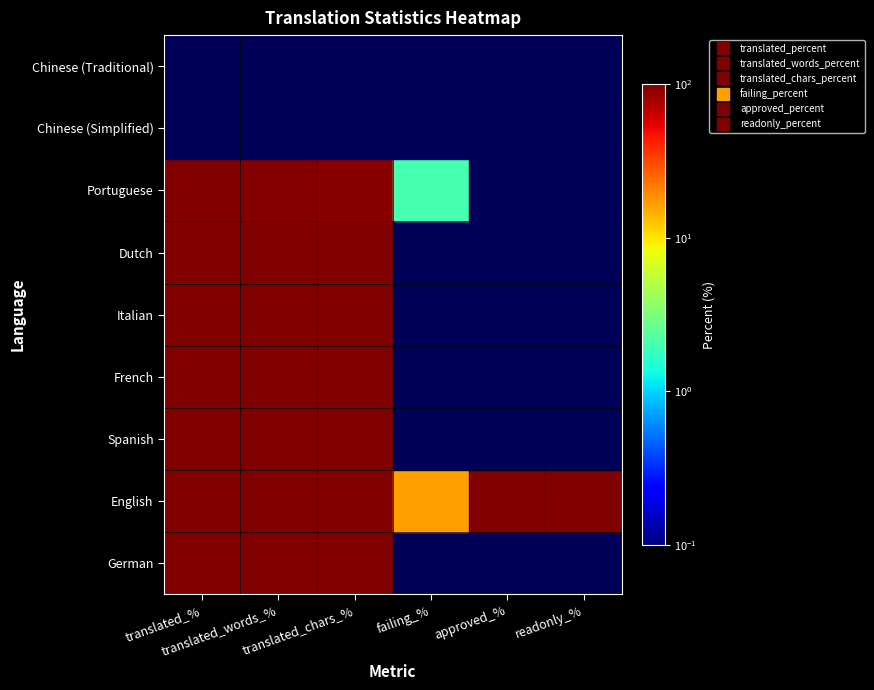

Which series has the largest range (max minus min)?

translated_percent